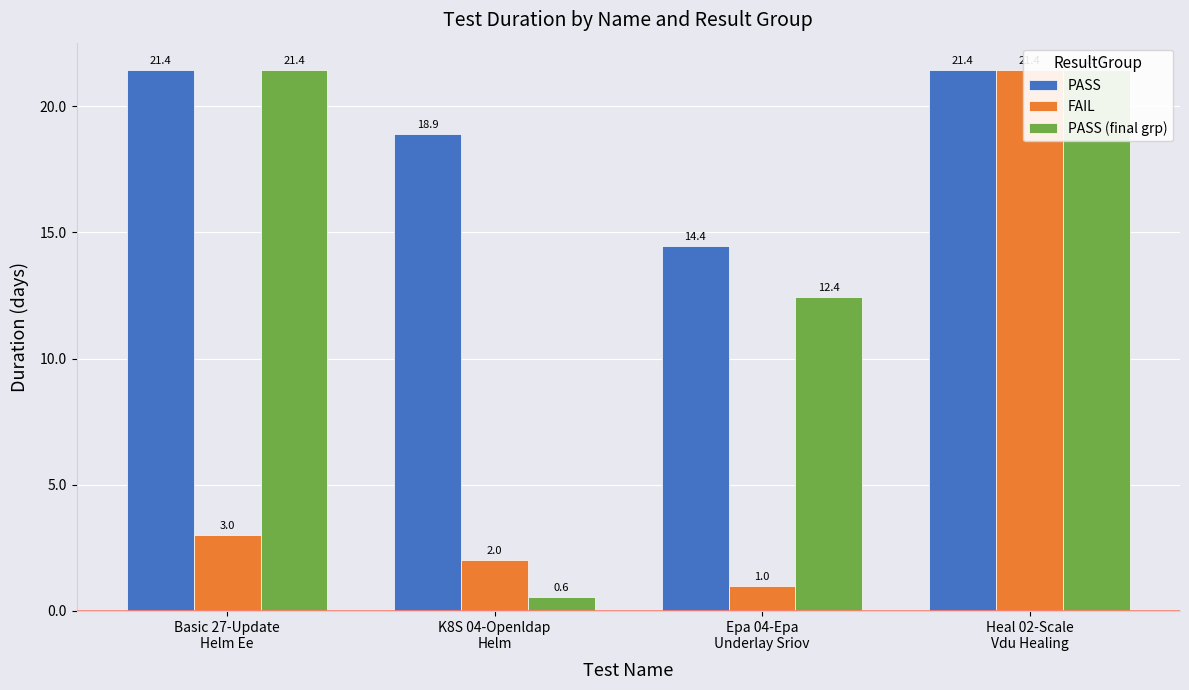

Which category has the highest value across all series?

Basic 27-Update
Helm Ee